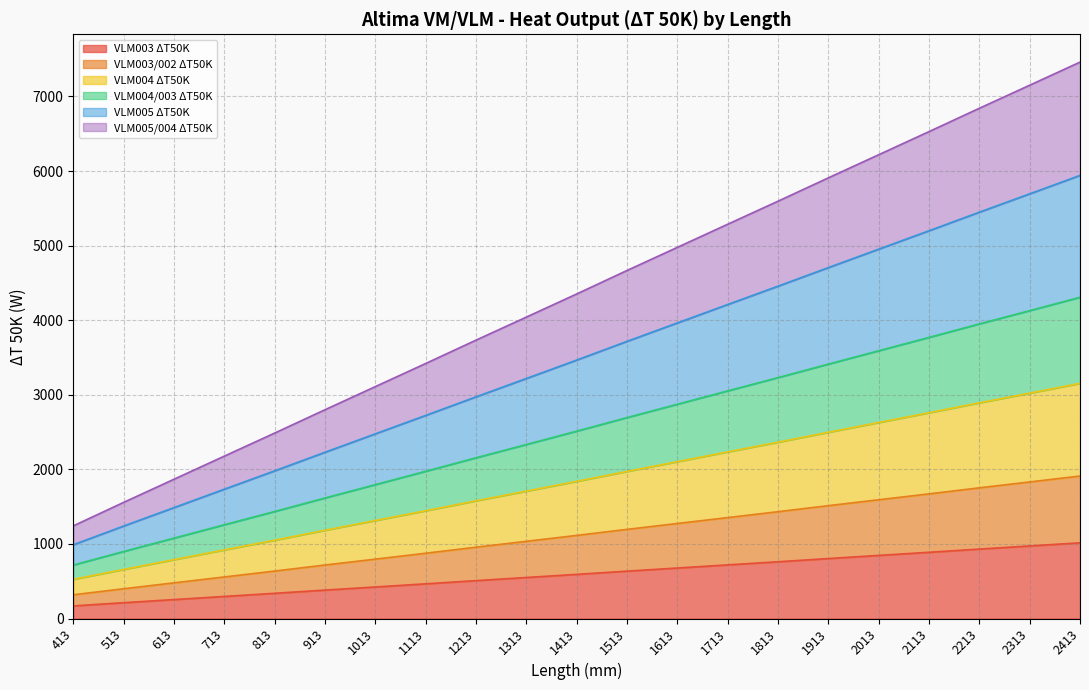

What are all the series names shown in the legend?

VLM003 ΔT50K, VLM003/002 ΔT50K, VLM004 ΔT50K, VLM004/003 ΔT50K, VLM005 ΔT50K, VLM005/004 ΔT50K